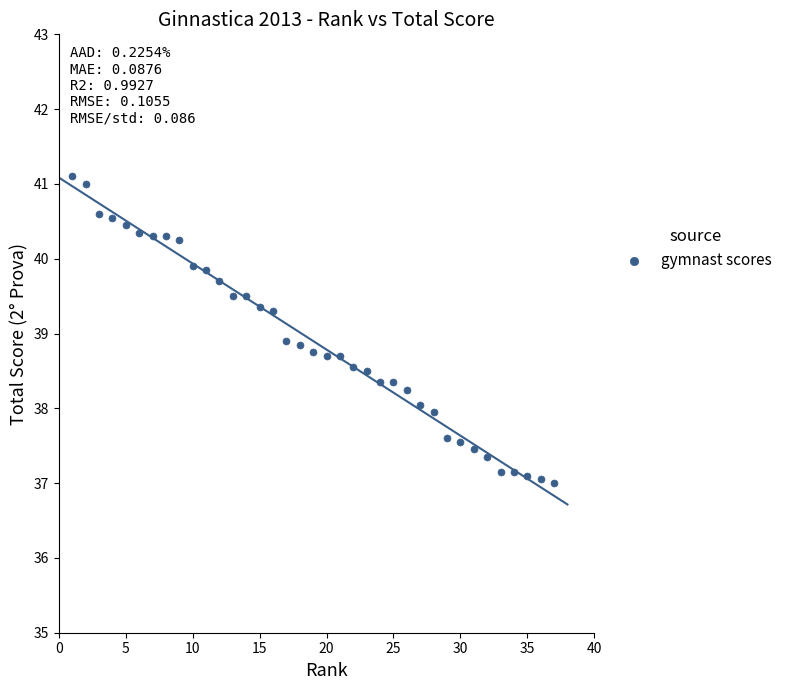

What is the range of X values (max minus min)?

36.0